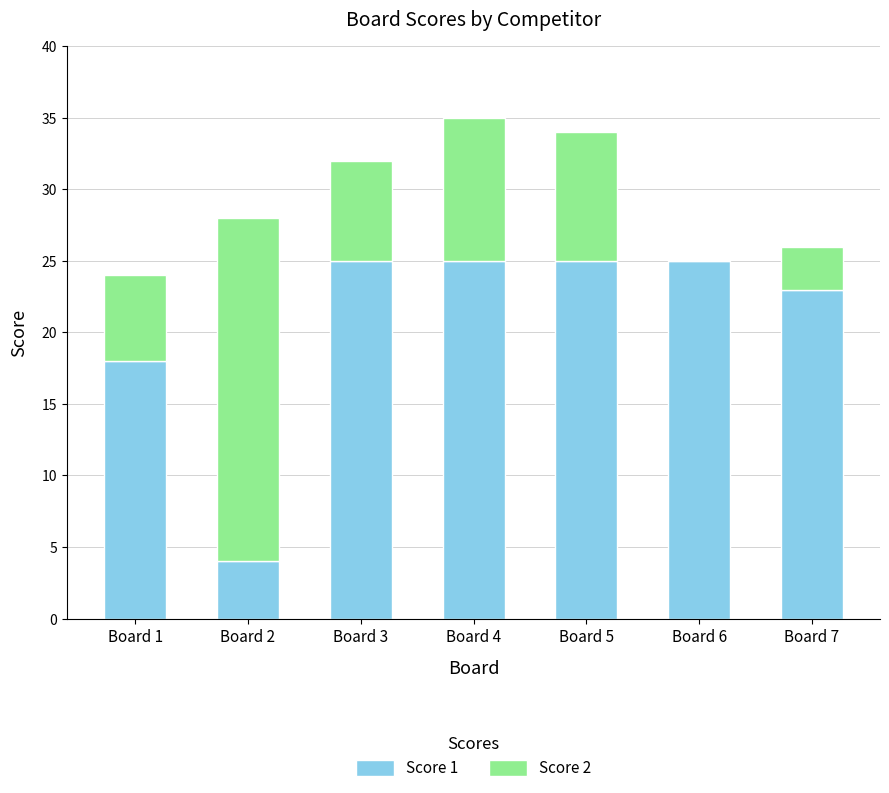

What is the total value across all series at Board 5?

34